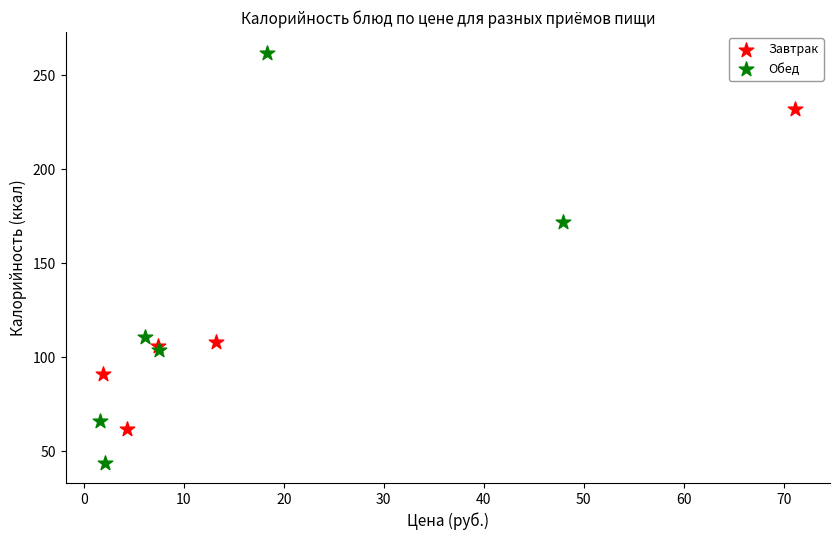

Which series has the widest spread of Y values?

Обед